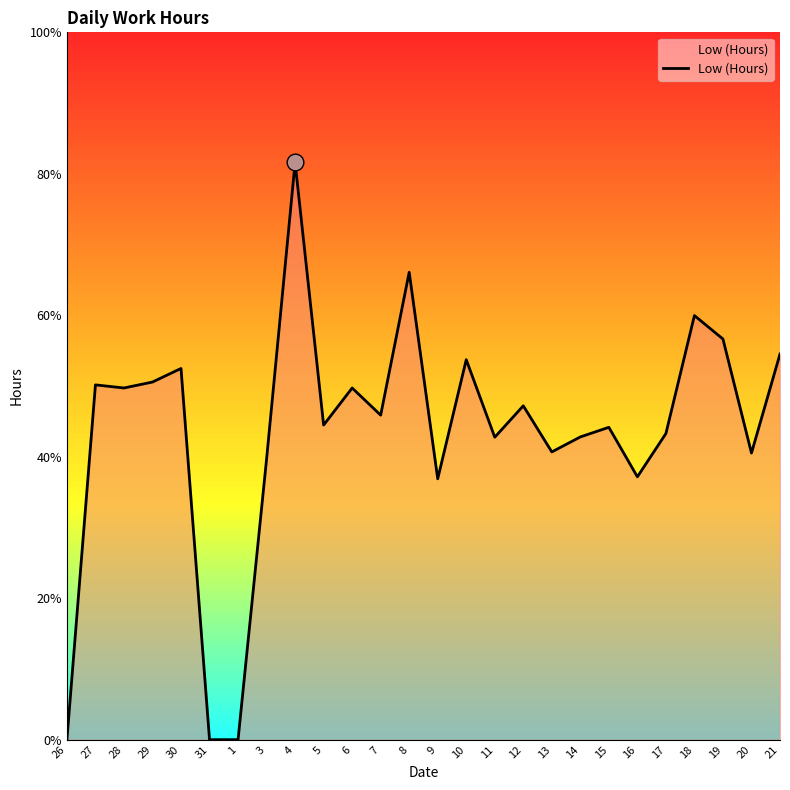

Where is the first local maximum?

27